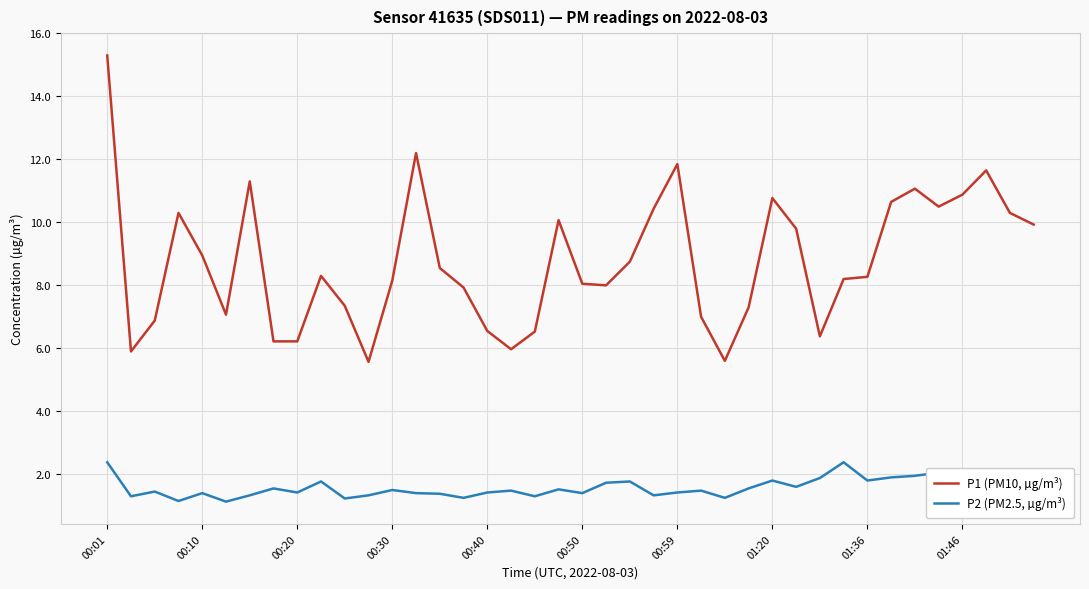

What is the highest value of the P2 (PM2.5, µg/m³) series?

2.4